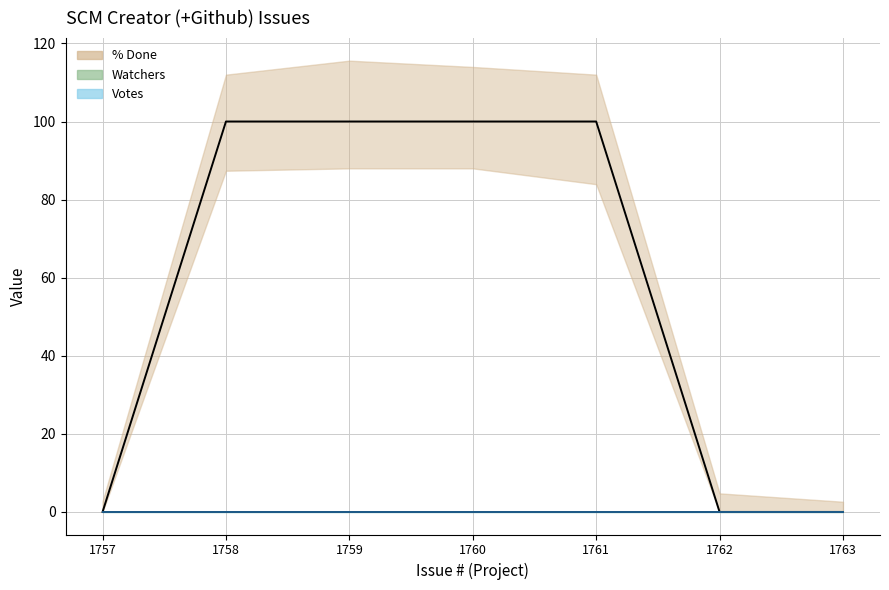

Reading left to right, list all the values displayed in this chart.

% Done: 1757=0	1758=100	1759=100	1760=100	1761=100	1762=0	1763=0
Watchers: 1757=0	1758=0	1759=0	1760=0	1761=0	1762=0	1763=0
Votes: 1757=0	1758=0	1759=0	1760=0	1761=0	1762=0	1763=0